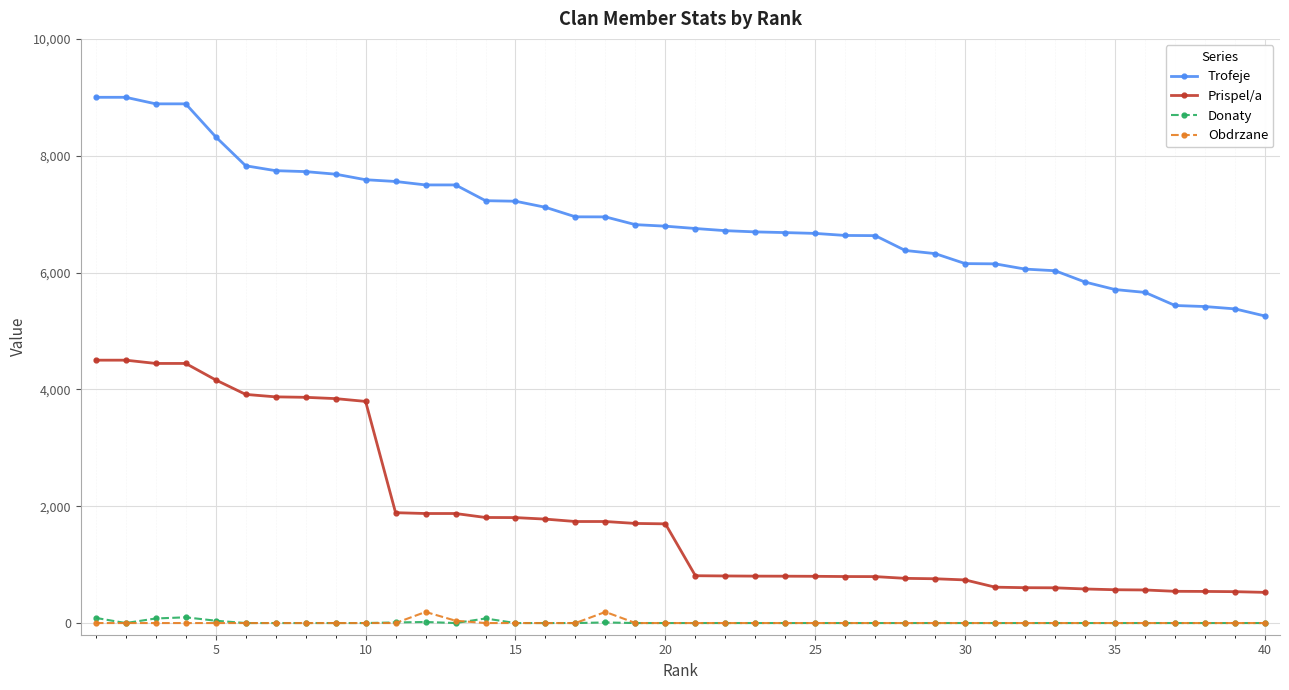

True or false: Obdrzane and Trofeje intersect in this chart.

False